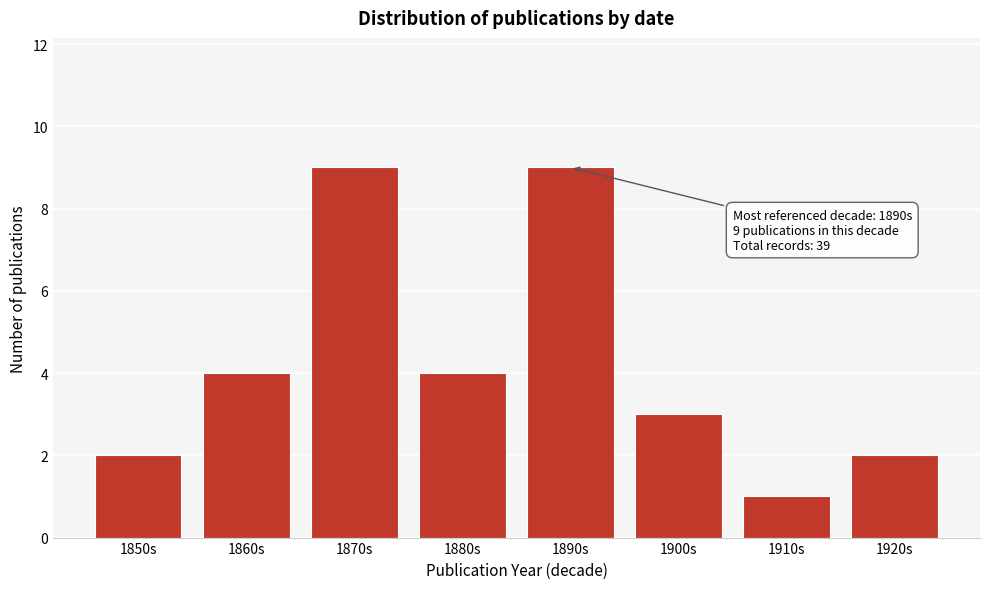

Reading left to right, transcribe all the data shown in this chart.

2	4	9	4	9	3	1	2